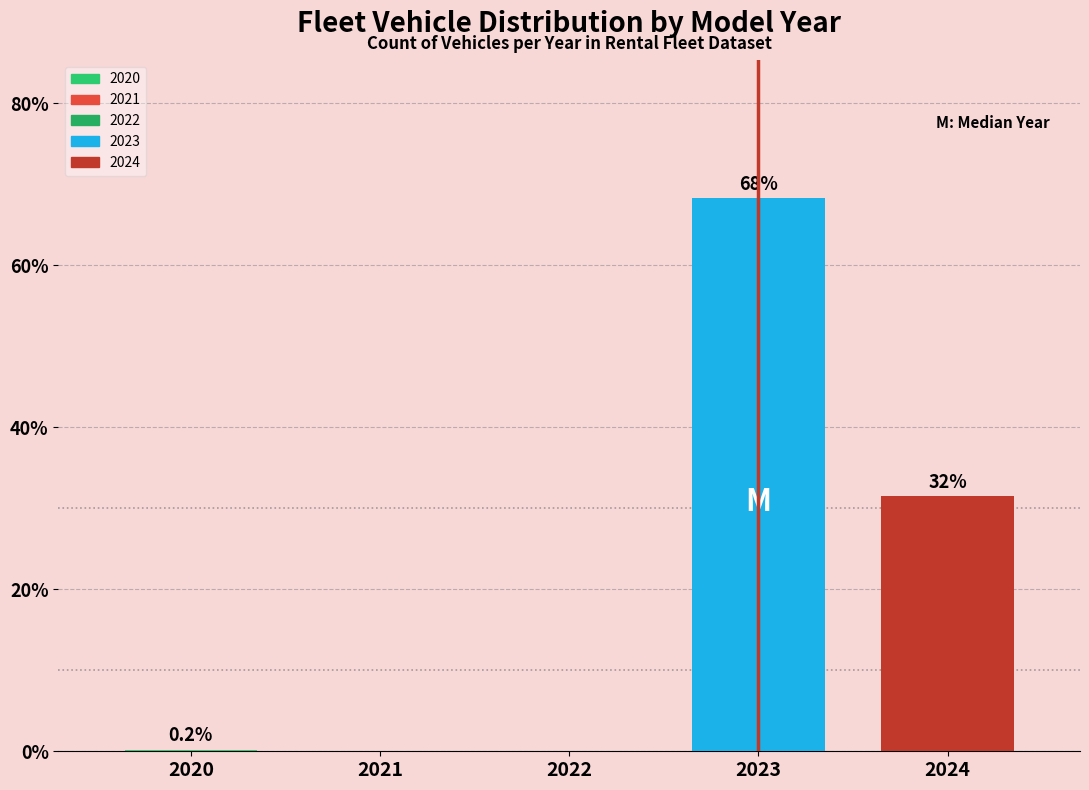

Reading left to right, list all the values displayed in this chart.

2020=0.2	2021=0.0	2022=0.0	2023=68.3	2024=31.5